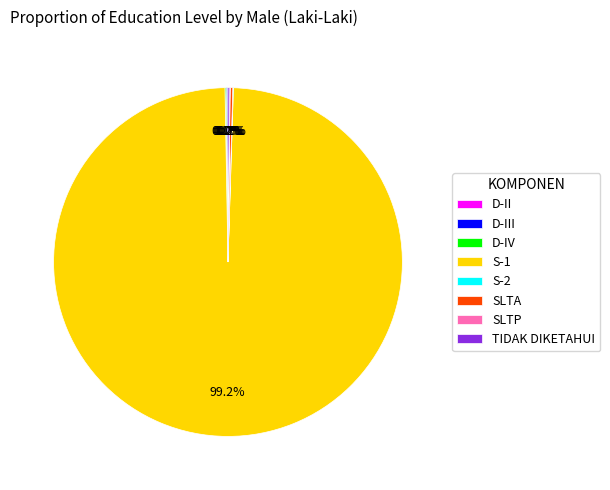

Which slice is the largest?

S-1